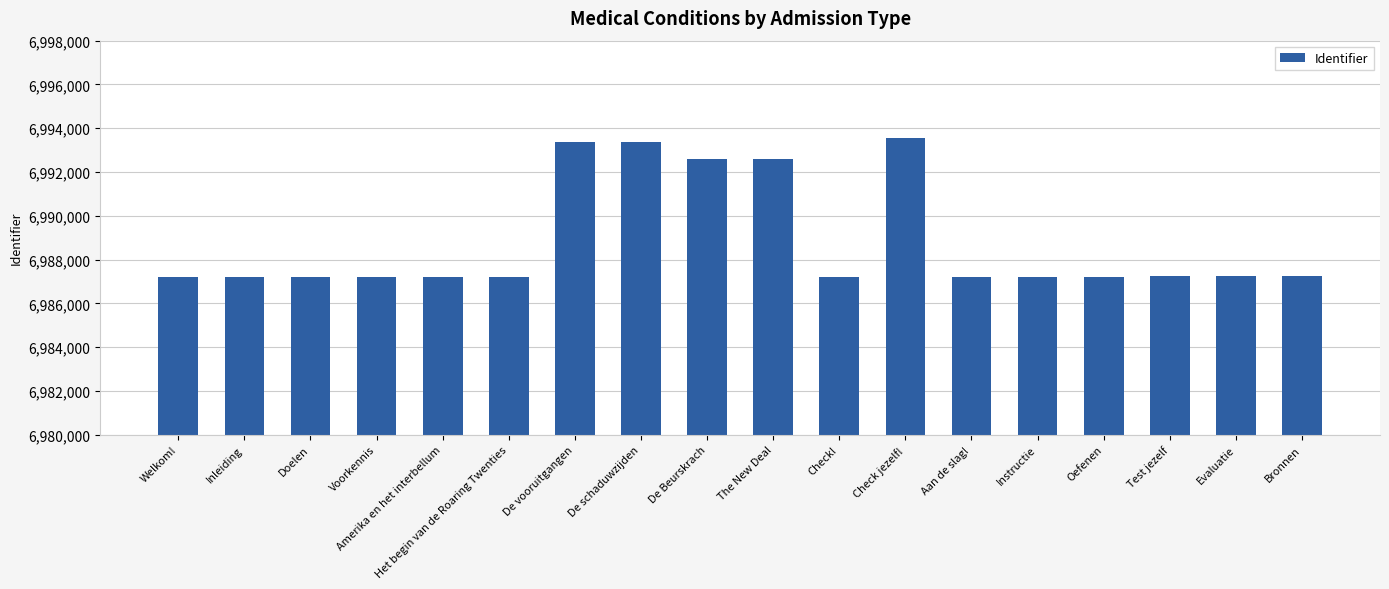

What is the difference between the values at Test jezelf and De Beurskrach?

5343